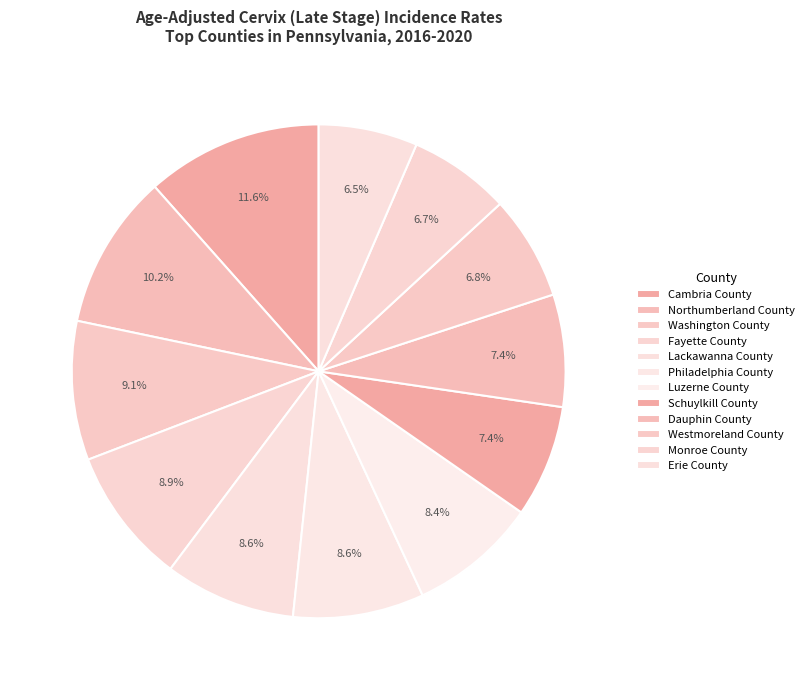

To the nearest percent, what is the average slice percentage?

8%